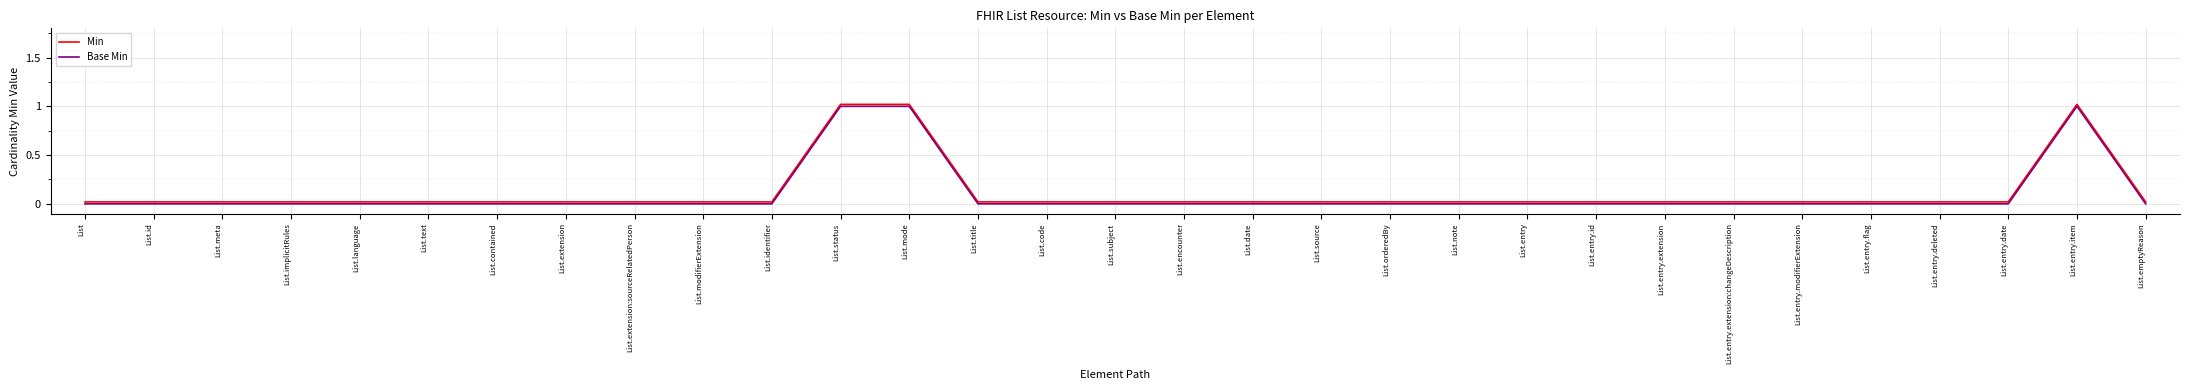

Is it true that Base Min equals -0.3 at List.date?

False